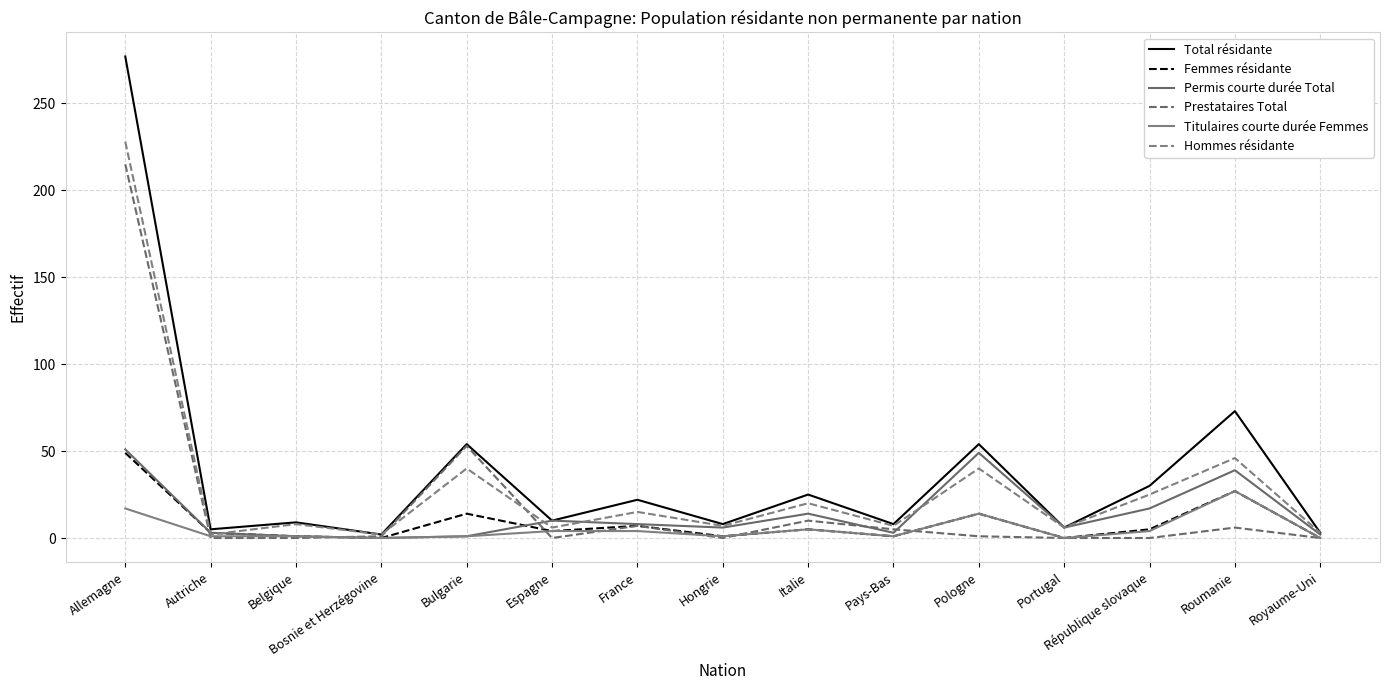

Which series changed the most between Autriche and Espagne?

Permis courte durée Total